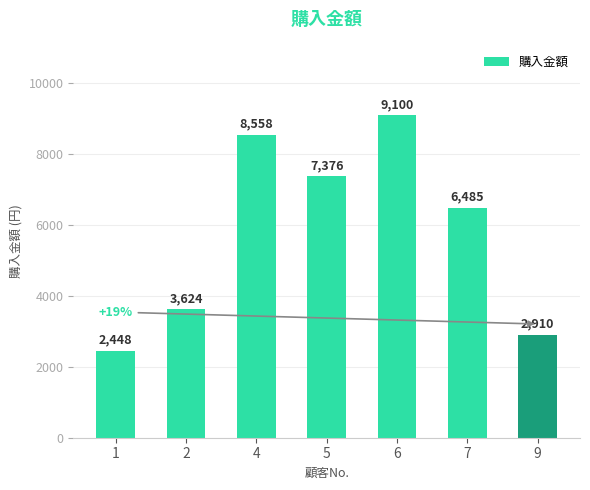

List the labels in order of value, largest first.

6, 4, 5, 7, 2, 9, 1